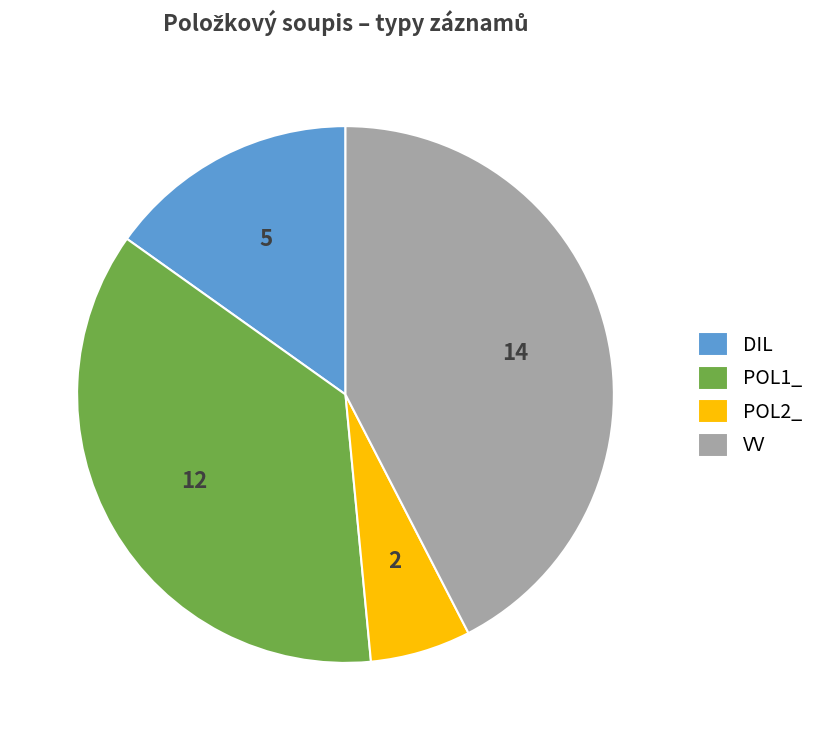

How many slices are in this pie chart?

4